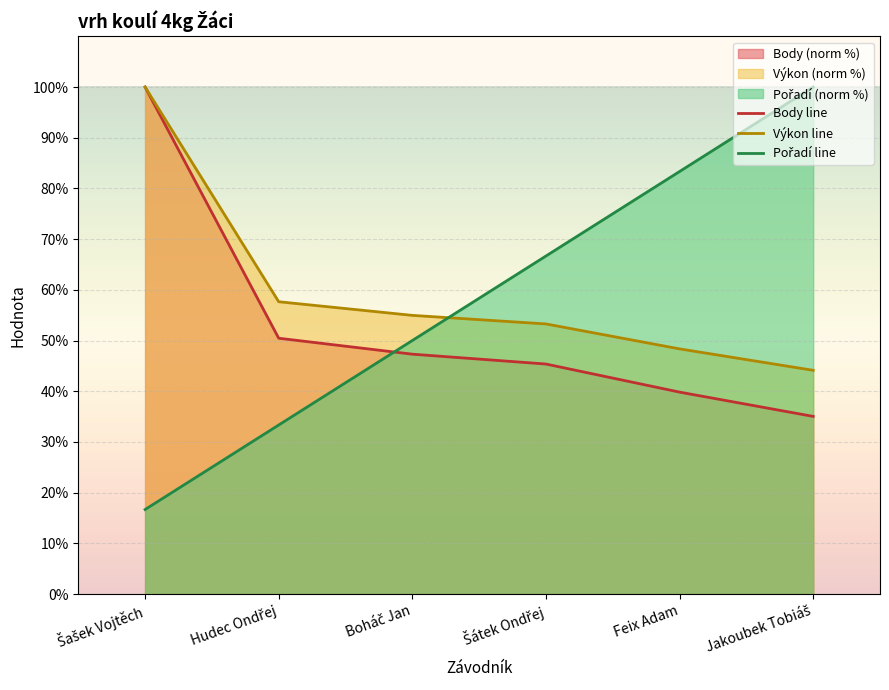

Where is Výkon line nearest to the value 72?

Hudec Ondřej